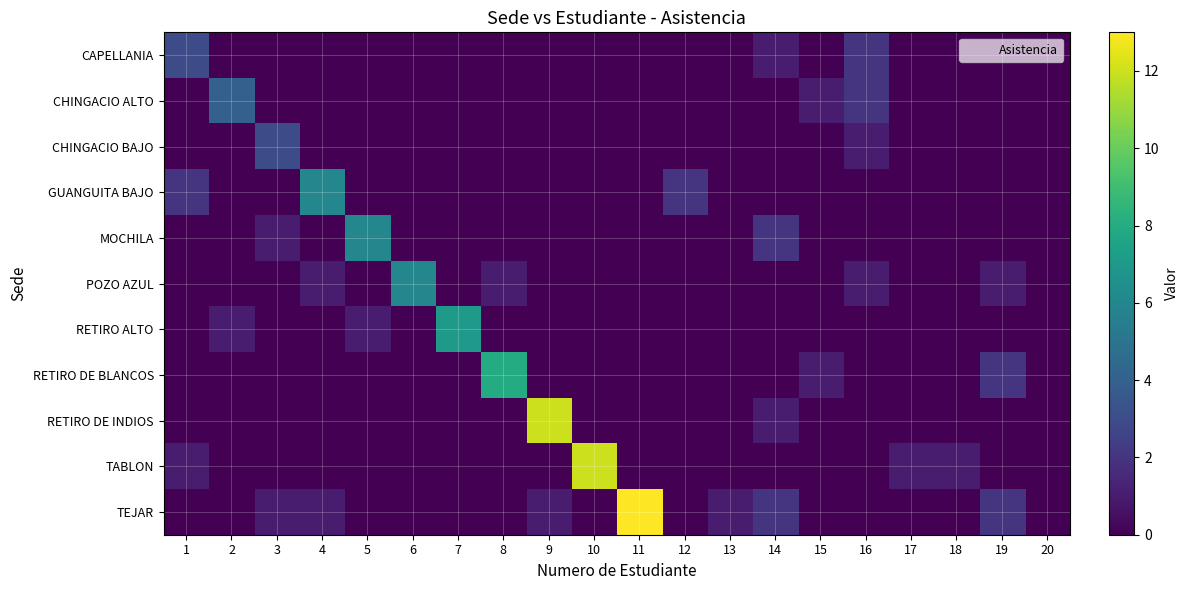

Rank the series at 9 from lowest to highest value.

CAPELLANIA, CHINGACIO ALTO, CHINGACIO BAJO, GUANGUITA BAJO, MOCHILA, POZO AZUL, RETIRO ALTO, RETIRO DE BLANCOS, TABLON, TEJAR, RETIRO DE INDIOS